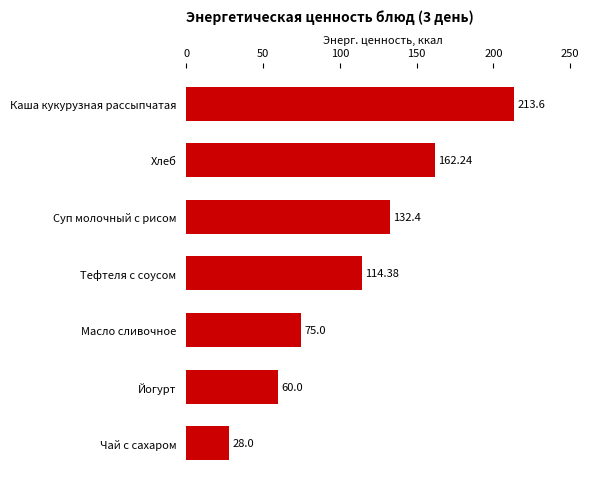

What is the sum of all values?

785.6